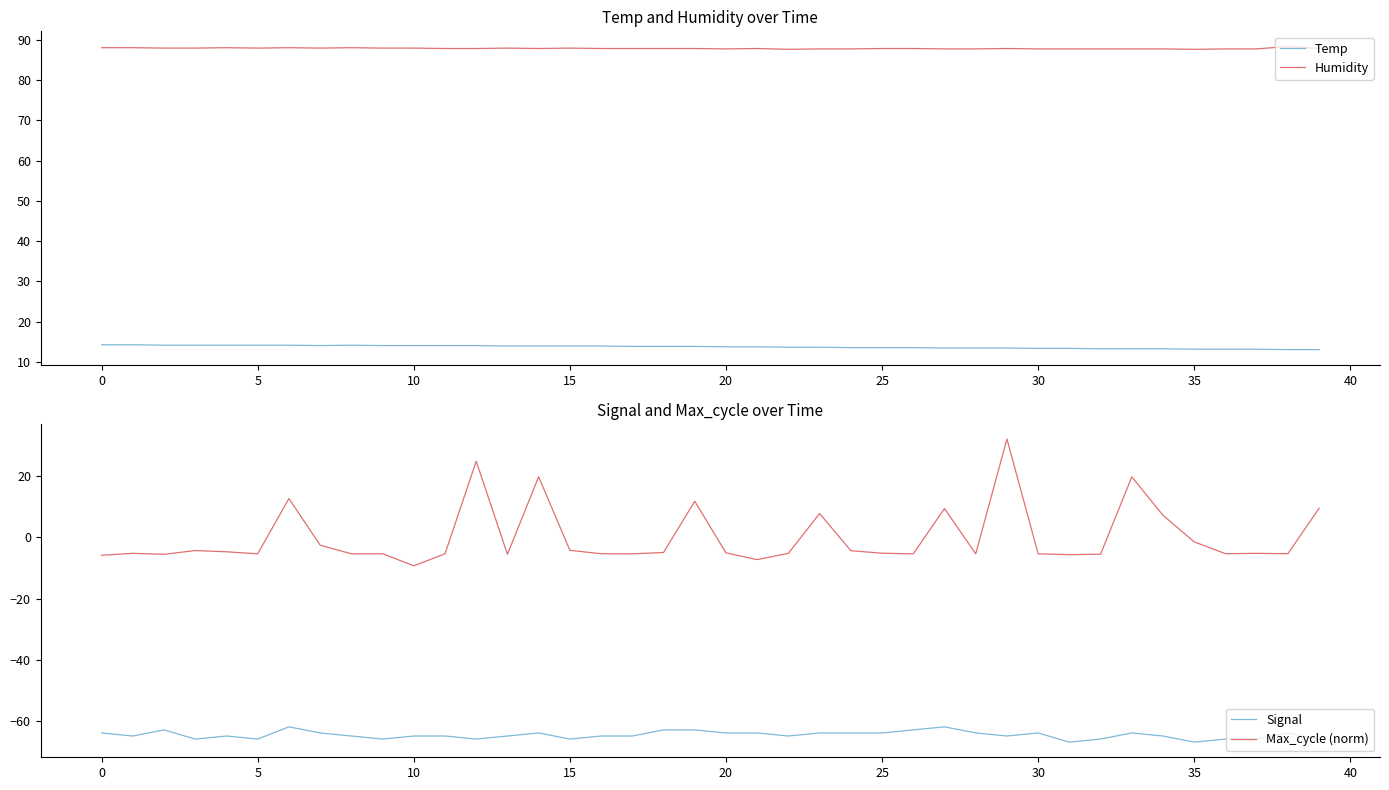

At how many categories does at least one series exceed 81?

40